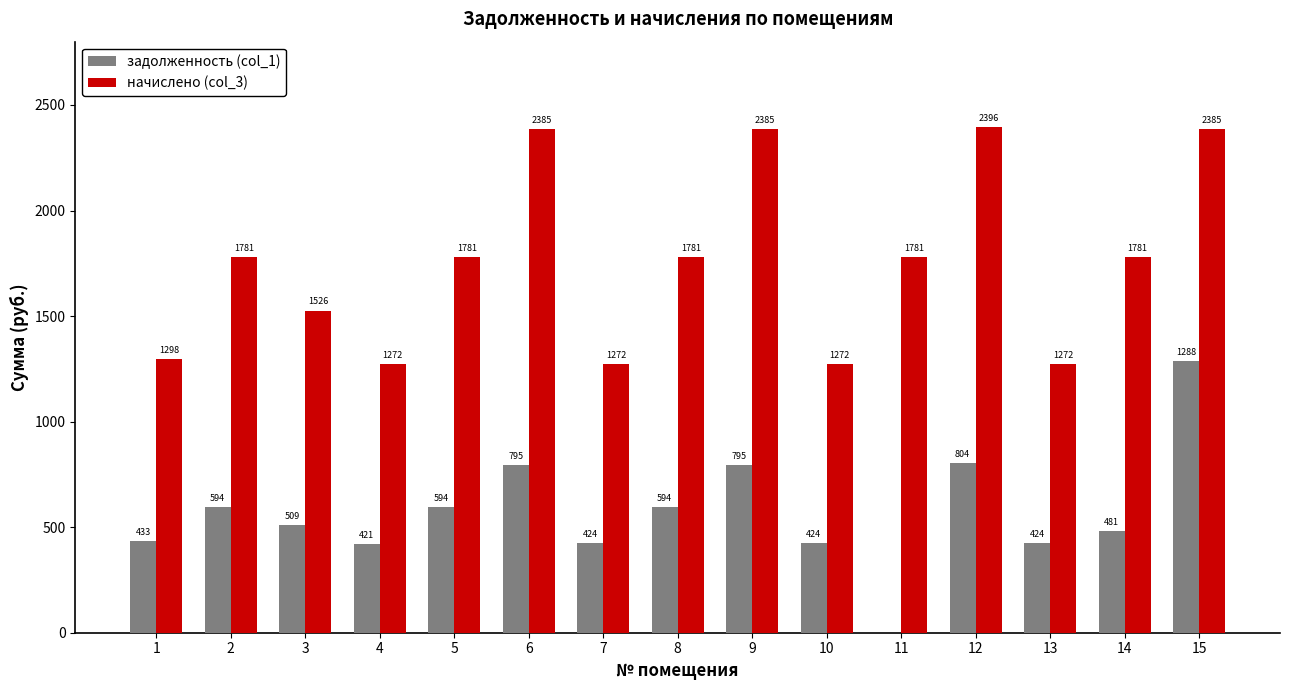

Between 3 and 15, which series saw the biggest shift?

начислено (col_3)